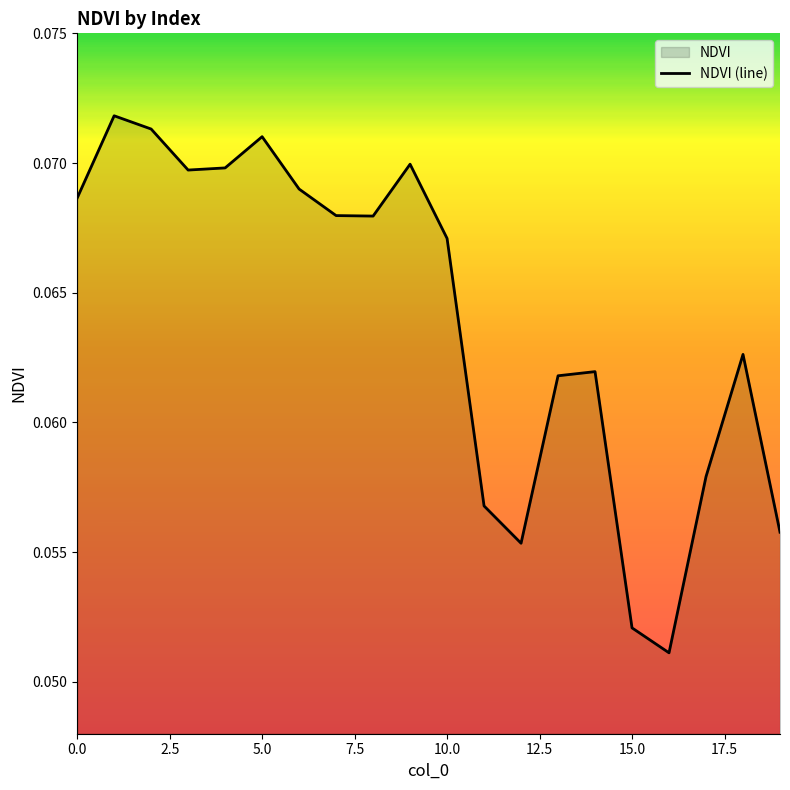

The chart shows a value of 0.0 at 9. True or false?

False